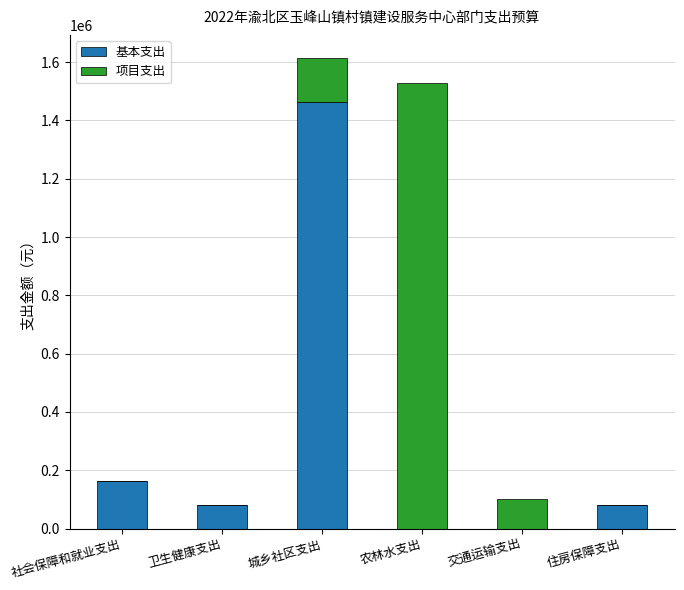

What is the sum of the 基本支出 values at 社会保障和就业支出 and 卫生健康支出?

245229.4